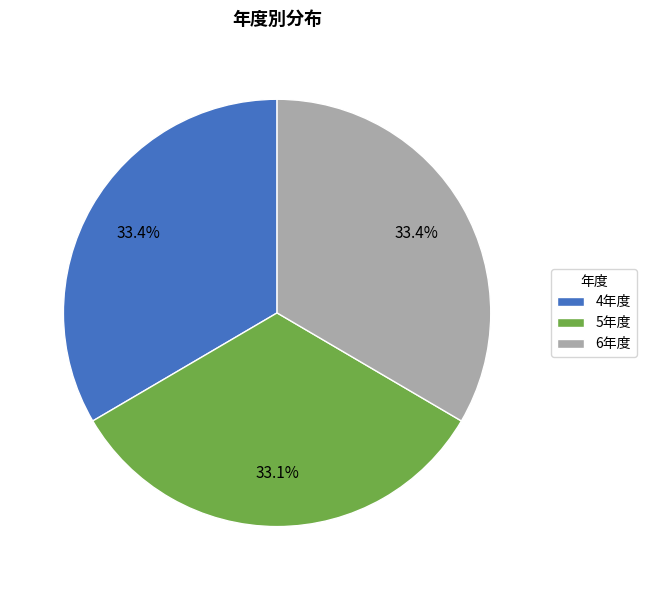

Approximately how many times larger is the value at 5年度 compared to 4年度?

1.0